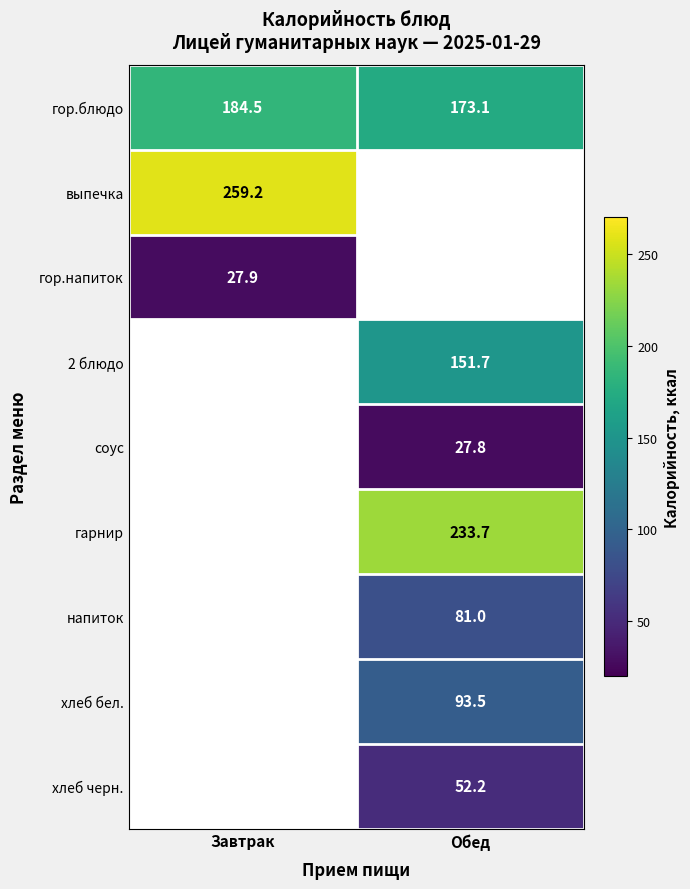

Is it true that гор.напиток equals 27.9 at Завтрак?

True